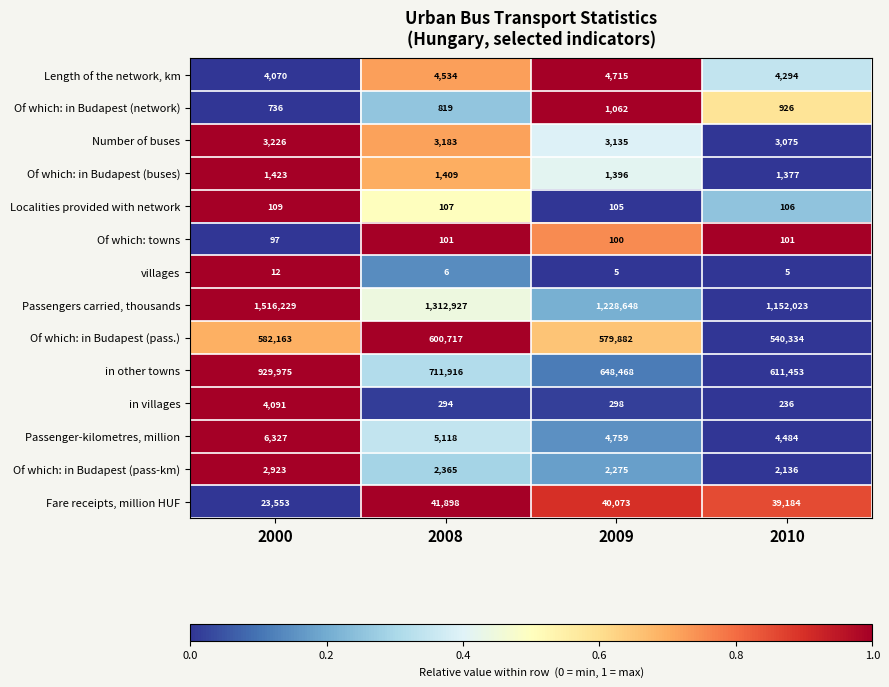

Which series has the largest total across all categories?

Passengers carried, thousands